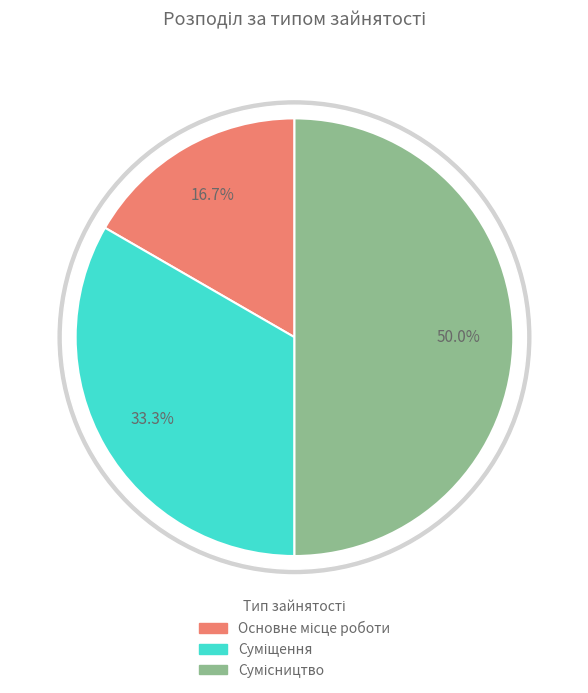

Combined, do Сумісництво and Суміщення account for over 50%?

Yes